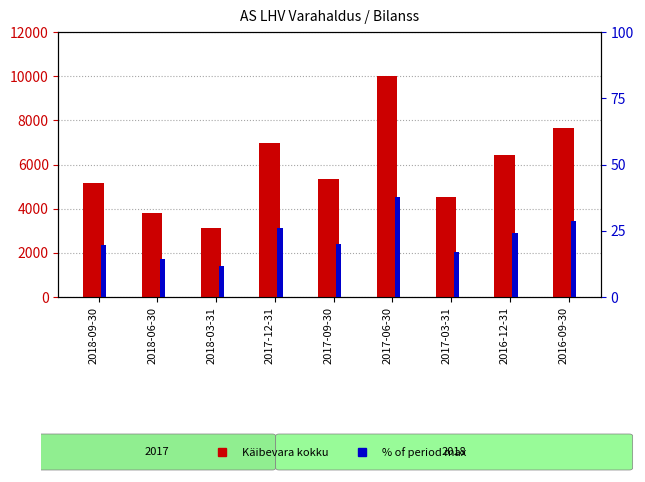

Which series has the widest spread of values?

Käibevara kokku